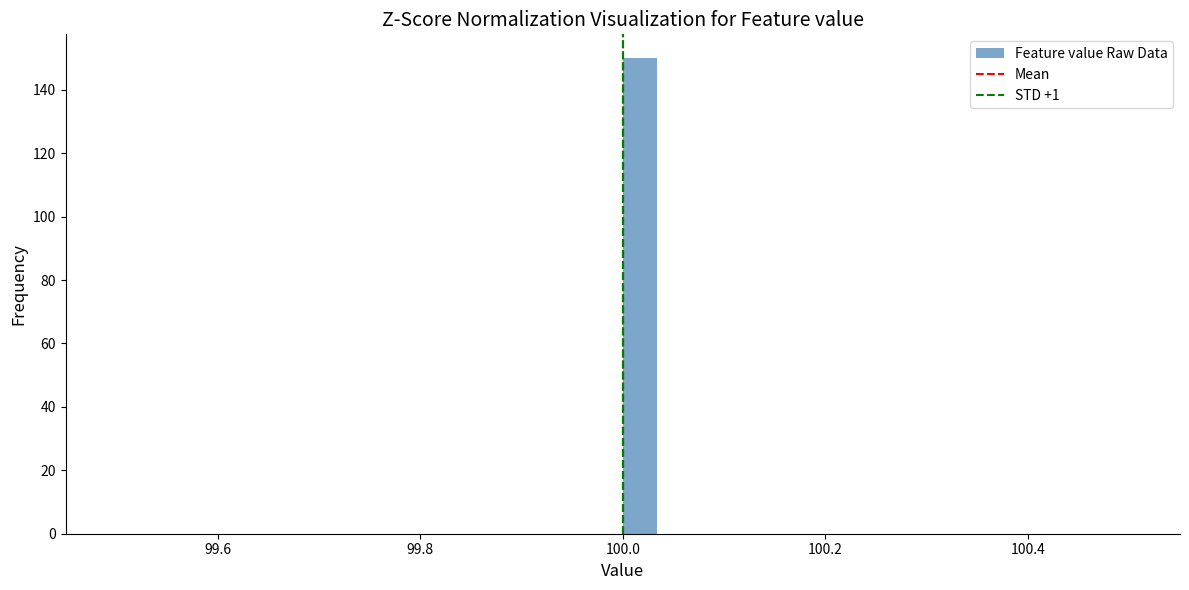

Around what value on the x-axis is the tallest bar? Give the approximate position of its centre, as read against the axis.

100.02